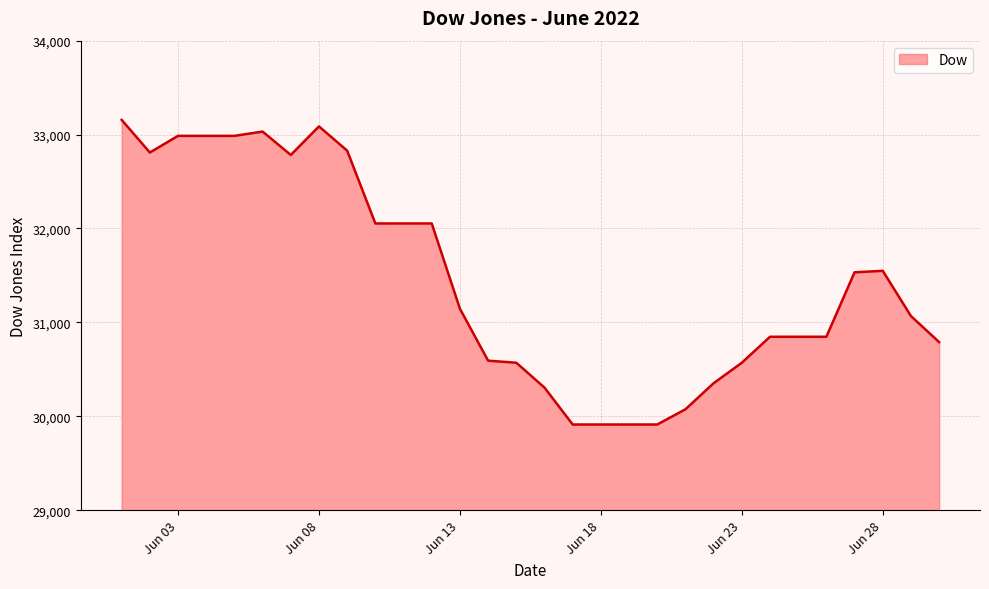

The value at 2022-06-17 is 53529.1. True or false?

False